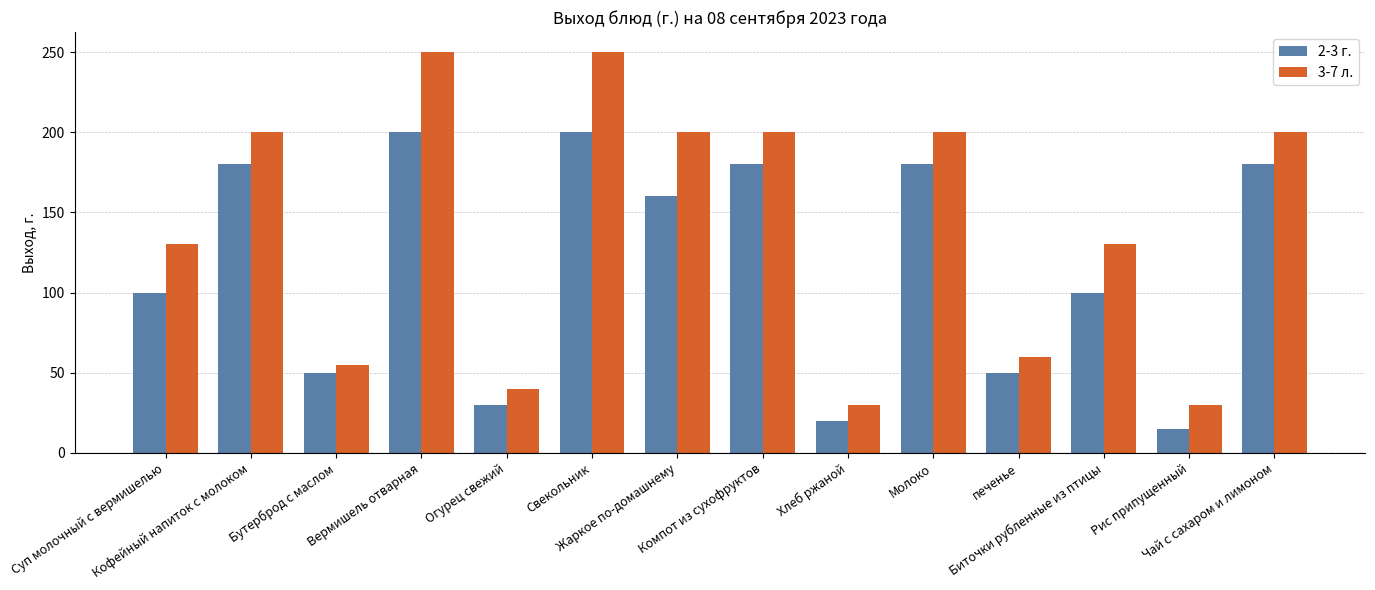

Is it true that 2-3 г. equals 180 at Молоко?

True